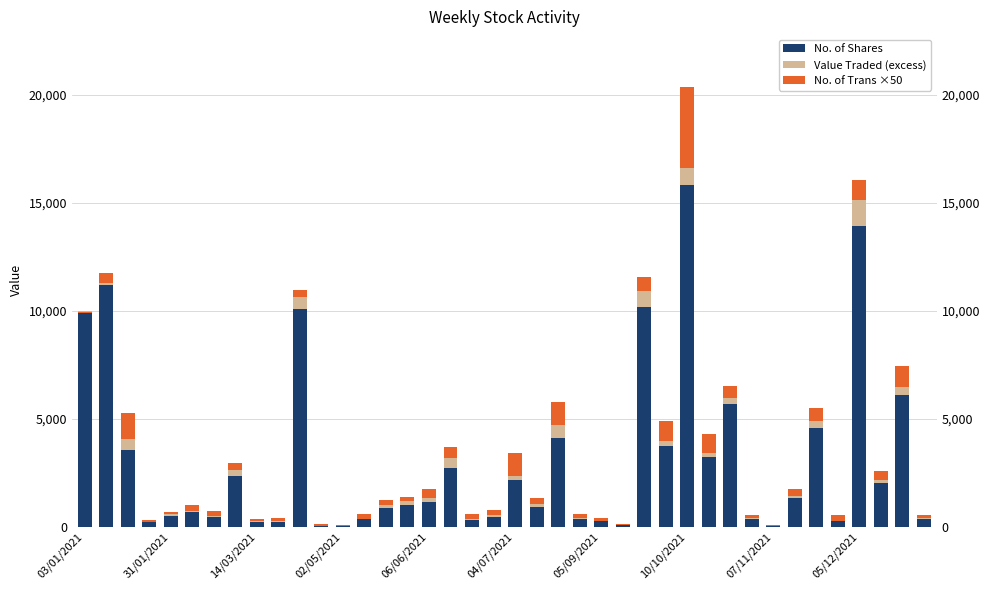

What is the sum of the No. of Shares values at 30 and 07/11/2021?

5895